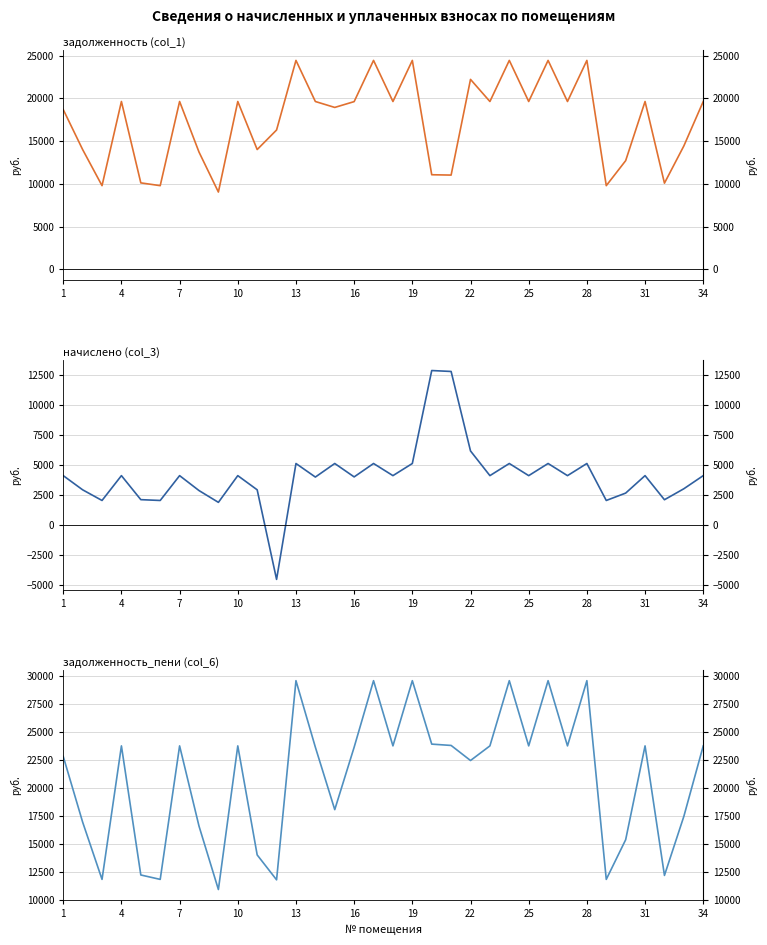

At 29, list the series in order from largest to smallest.

задолженность_пени (col_6), задолженность (col_1), начислено (col_3)